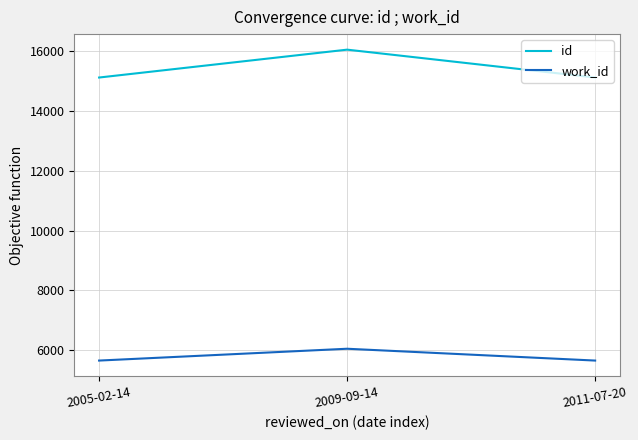

At which category is the sum across all series the highest?

2009-09-14